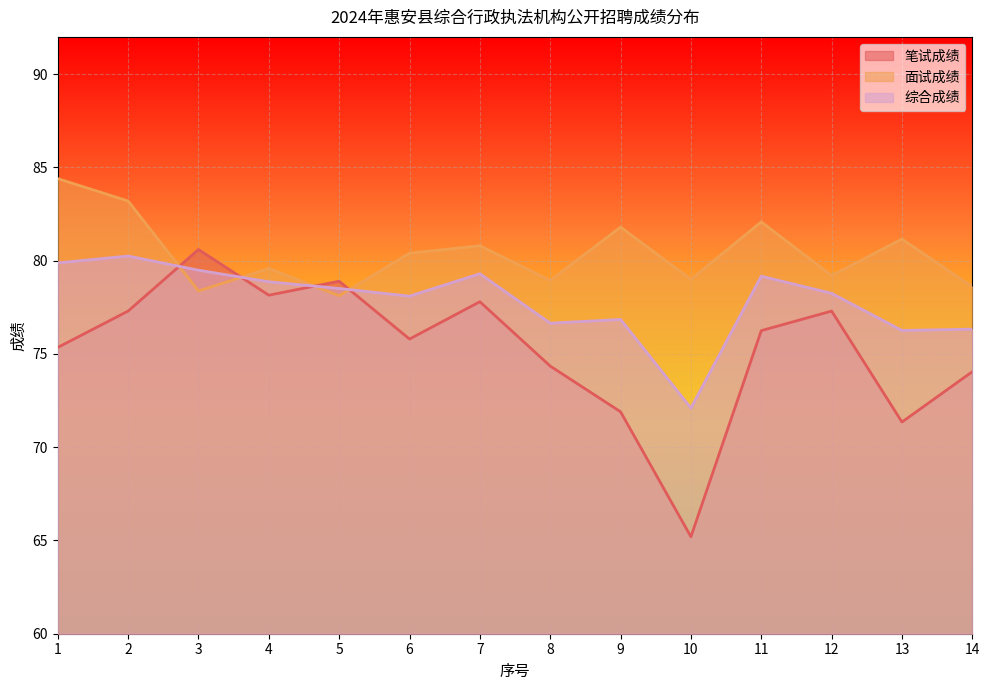

At which category is the sum across all series the highest?

2